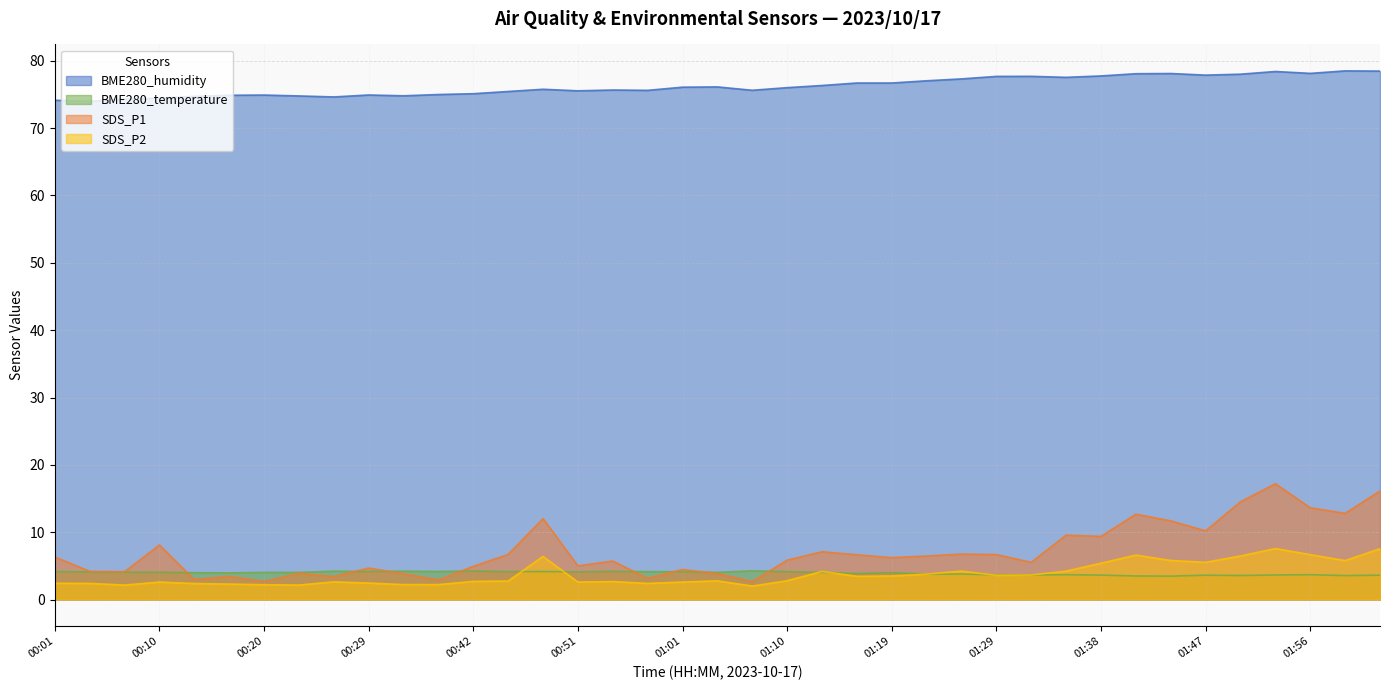

Is it true that SDS_P2 equals 3.6 at 01:32?

True